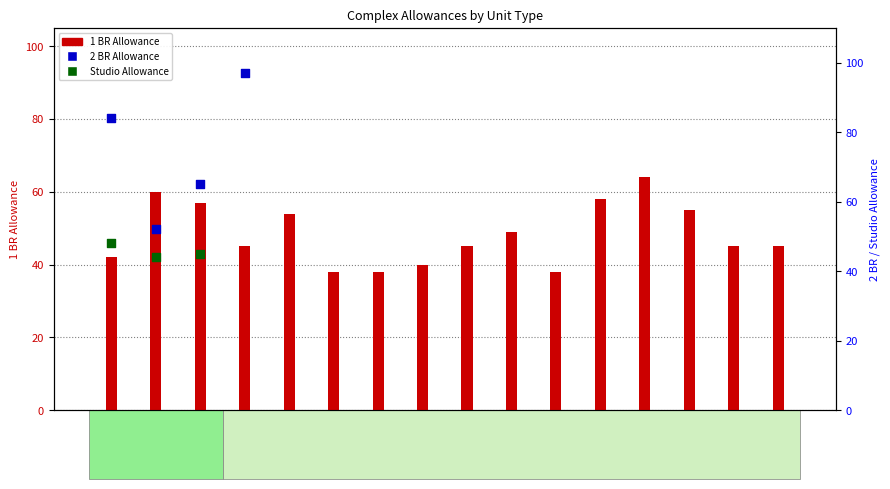

What are all the series names shown in the legend?

1 BR Allowance, 2 BR Allowance, Studio Allowance